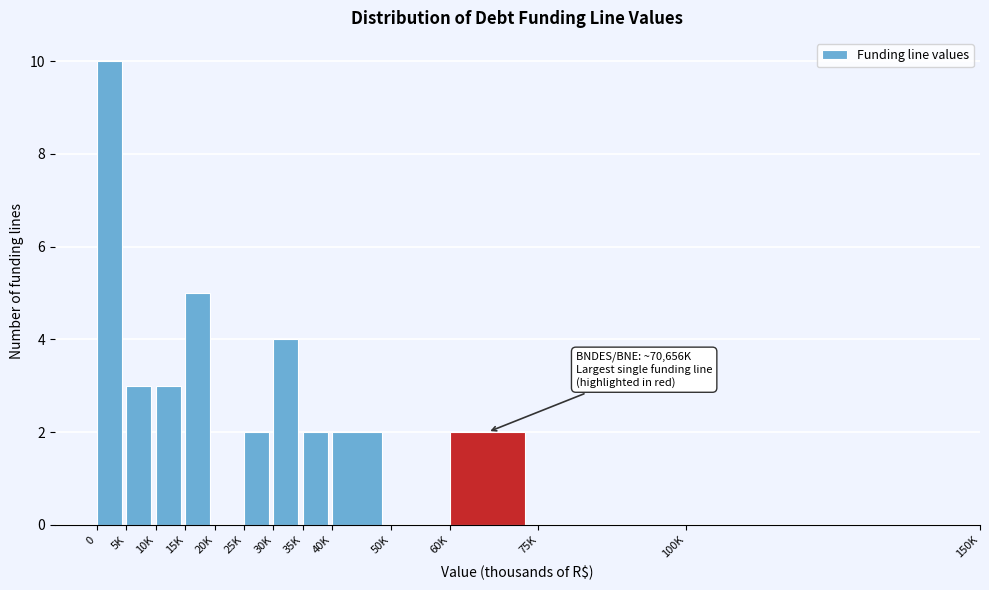

Reading left to right, list all the values displayed in this chart.

0=10	5K=3	10K=3	15K=5	20K=0	25K=2	30K=4	35K=2	40K=2	50K=0	60K=2	75K=0	100K=0